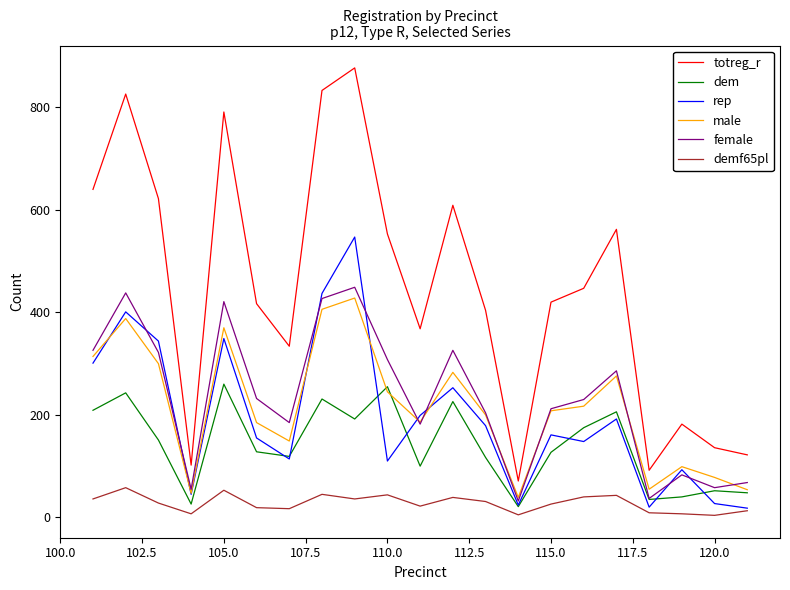

True or false: male and demf65pl cross at least once.

False